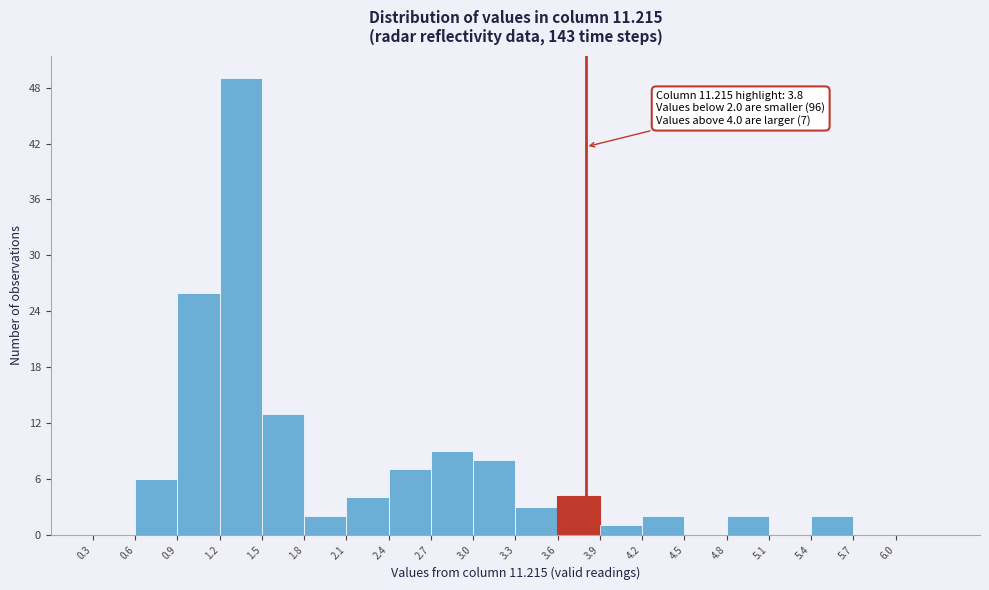

Over which range of the x-axis is the bar tallest?

1.2 to 1.5